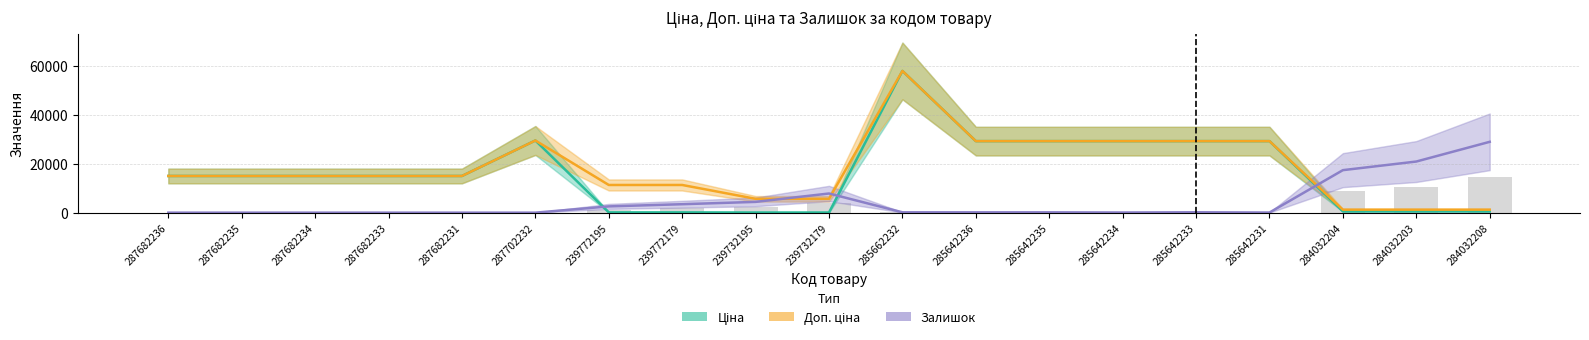

Rank the series by their maximum value, from lowest to highest.

Залишок (масштаб), Ціна, Доп. ціна